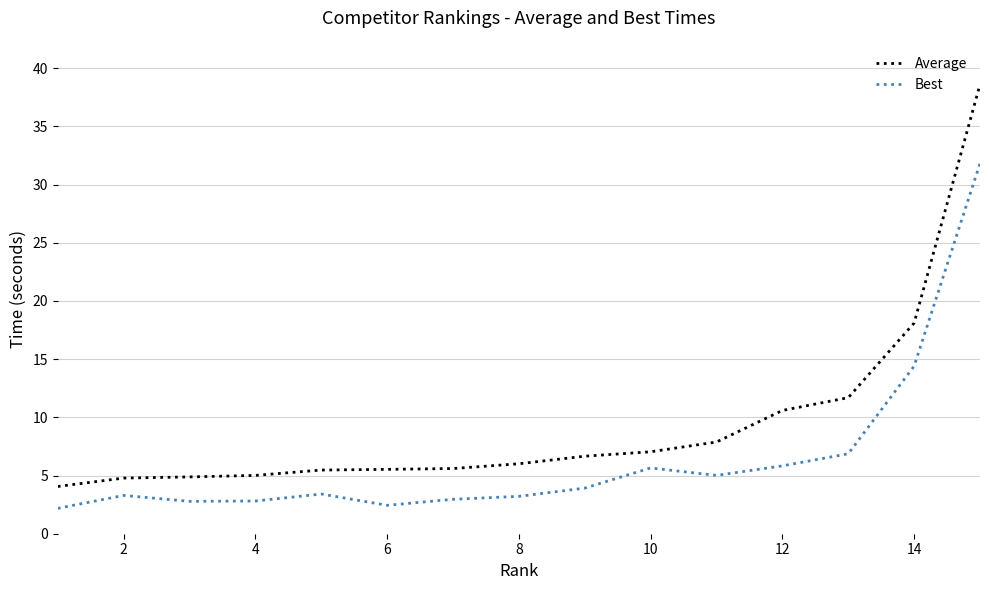

Which series has the largest total across all categories?

Average